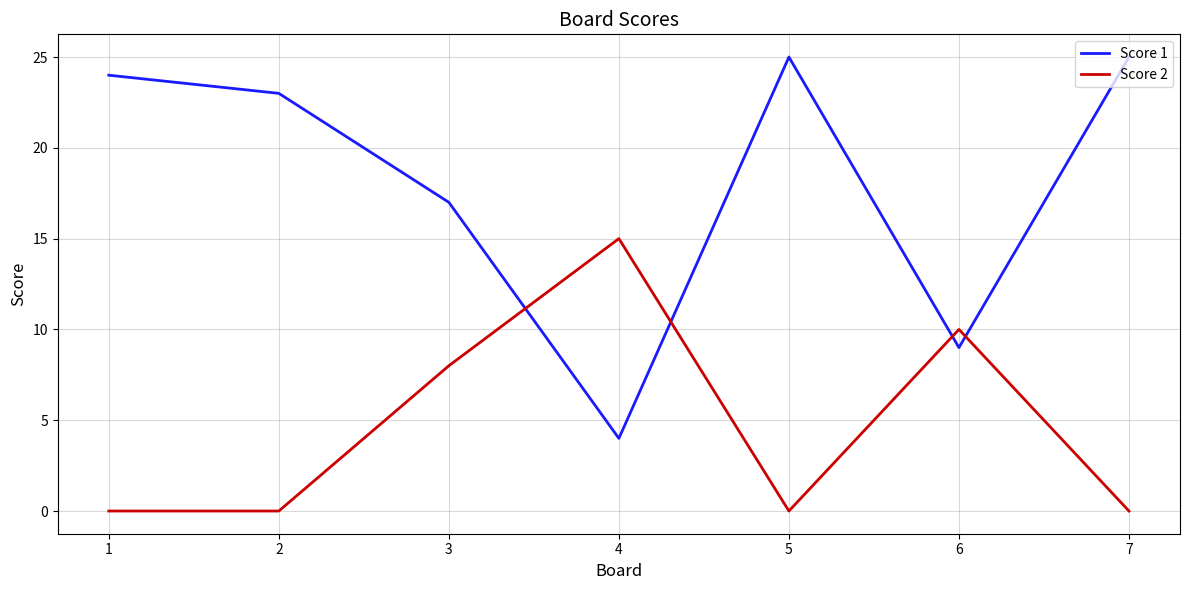

Reading left to right, transcribe all the data shown in this chart.

Score 1: 24	23	17	4	25	9	25
Score 2: 0	0	8	15	0	10	0